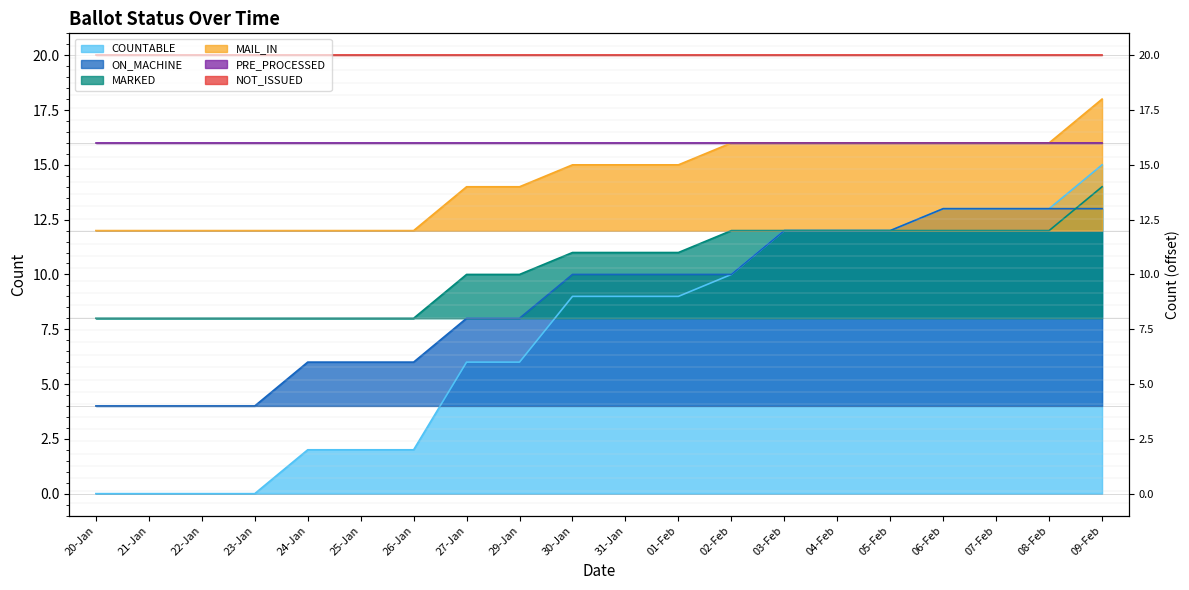

Which series has the widest spread of values?

COUNTABLE